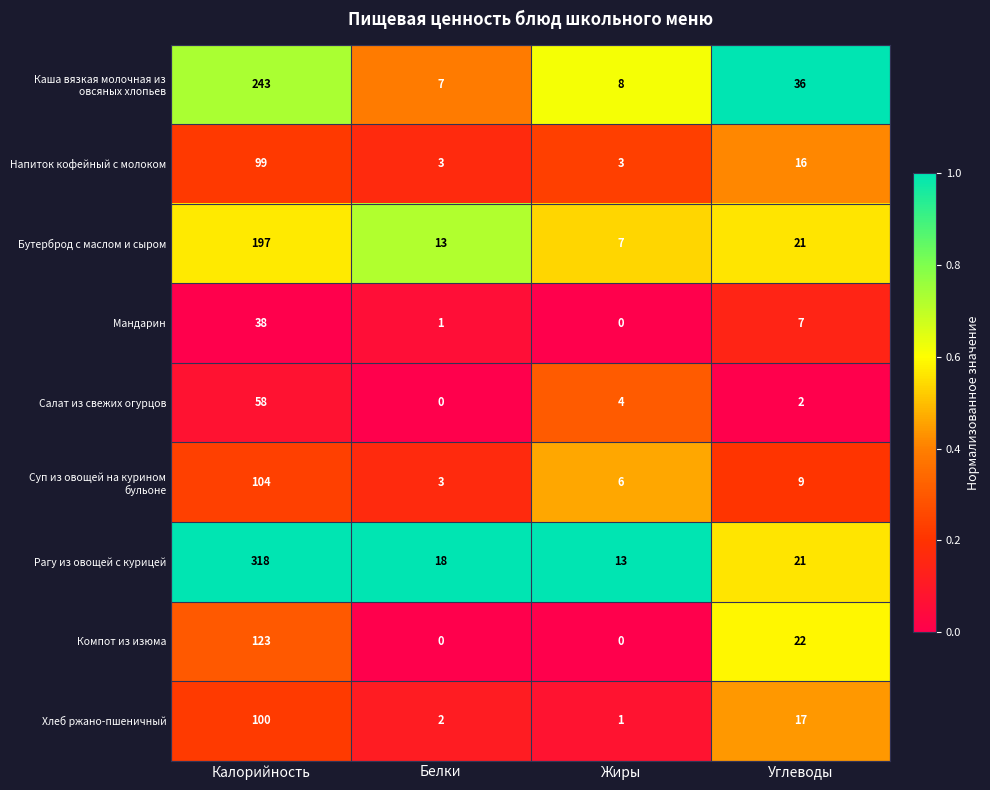

Is it true that Бутерброд с маслом и сыром equals 7 at Жиры?

True